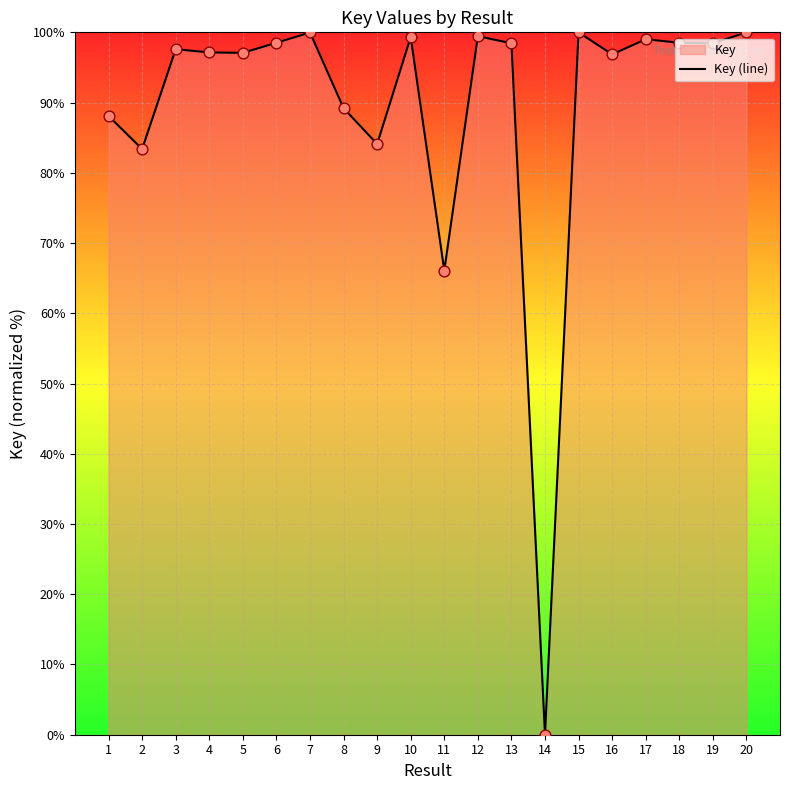

Which has a higher value, 17 or 14?

17